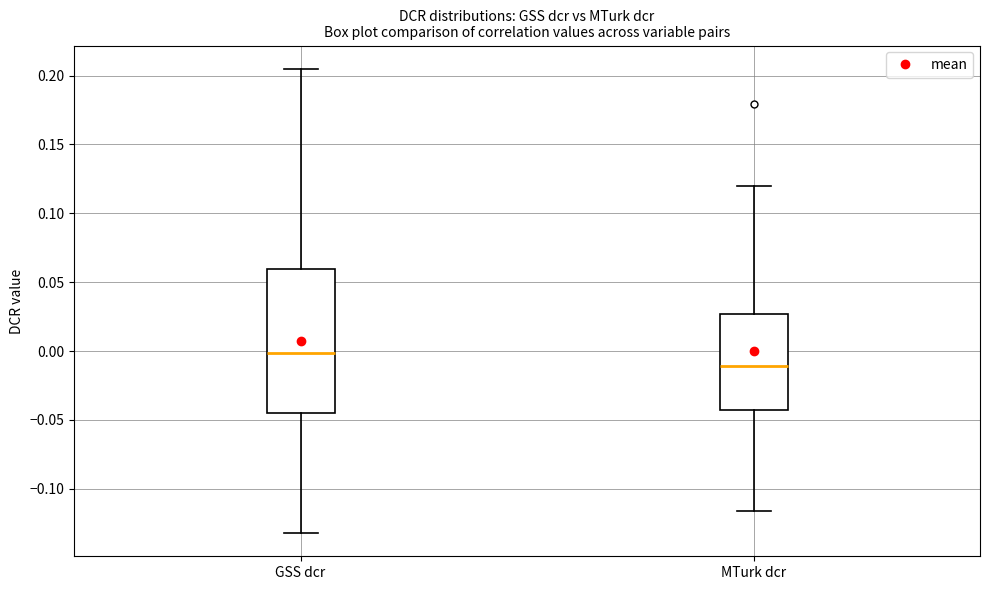

Which box has the lowest median line?

MTurk dcr